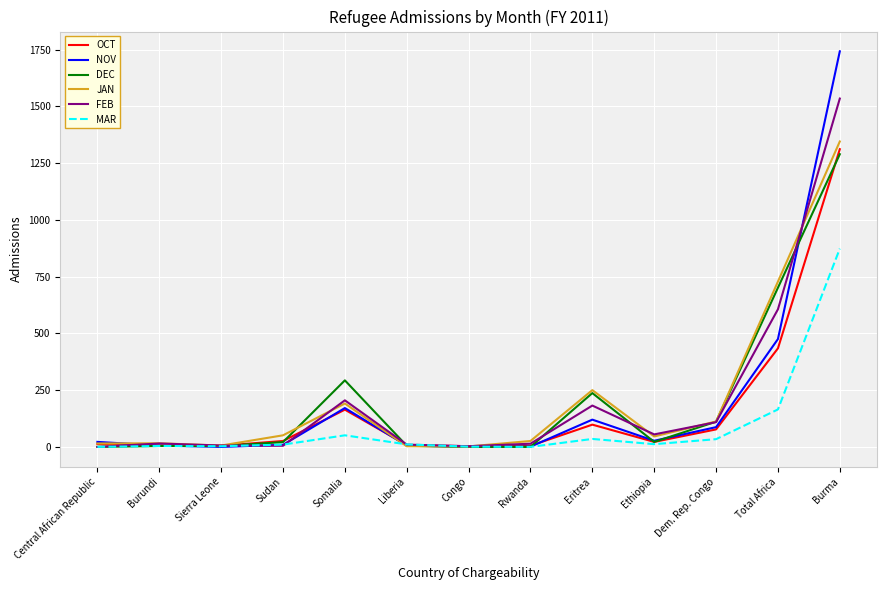

What is the maximum value for FEB?

1534